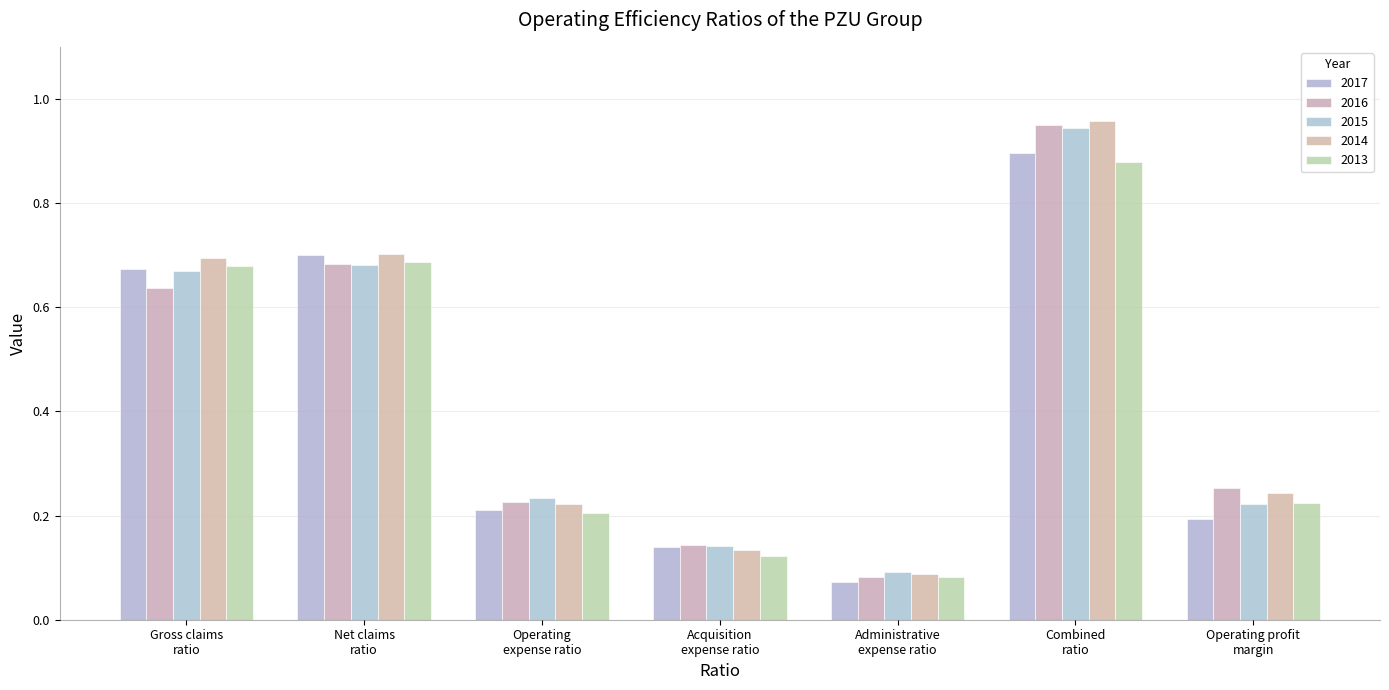

Does the chart contain any negative values?

No